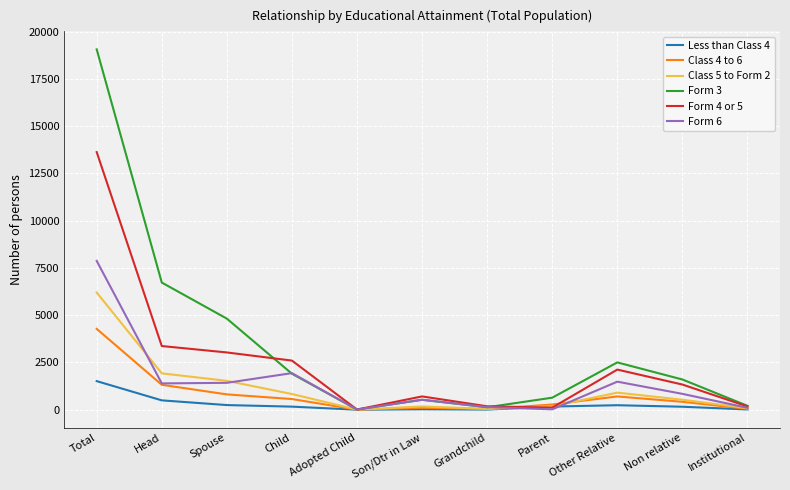

List the series in order of their peak value, highest first.

Form 3, Form 4 or 5, Form 6, Class 5 to Form 2, Class 4 to 6, Less than Class 4